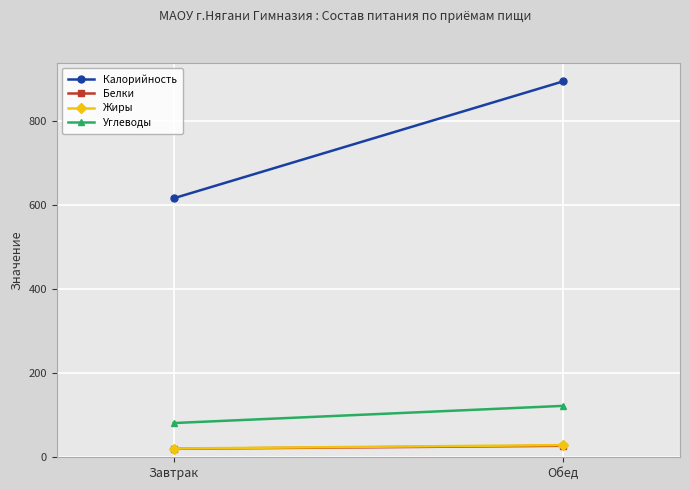

Reading left to right, transcribe all the data shown in this chart.

Калорийность: Завтрак=616.6	Обед=895.0
Белки: Завтрак=20.2	Обед=27.3
Жиры: Завтрак=20.8	Обед=29.0
Углеводы: Завтрак=81.5	Обед=122.4